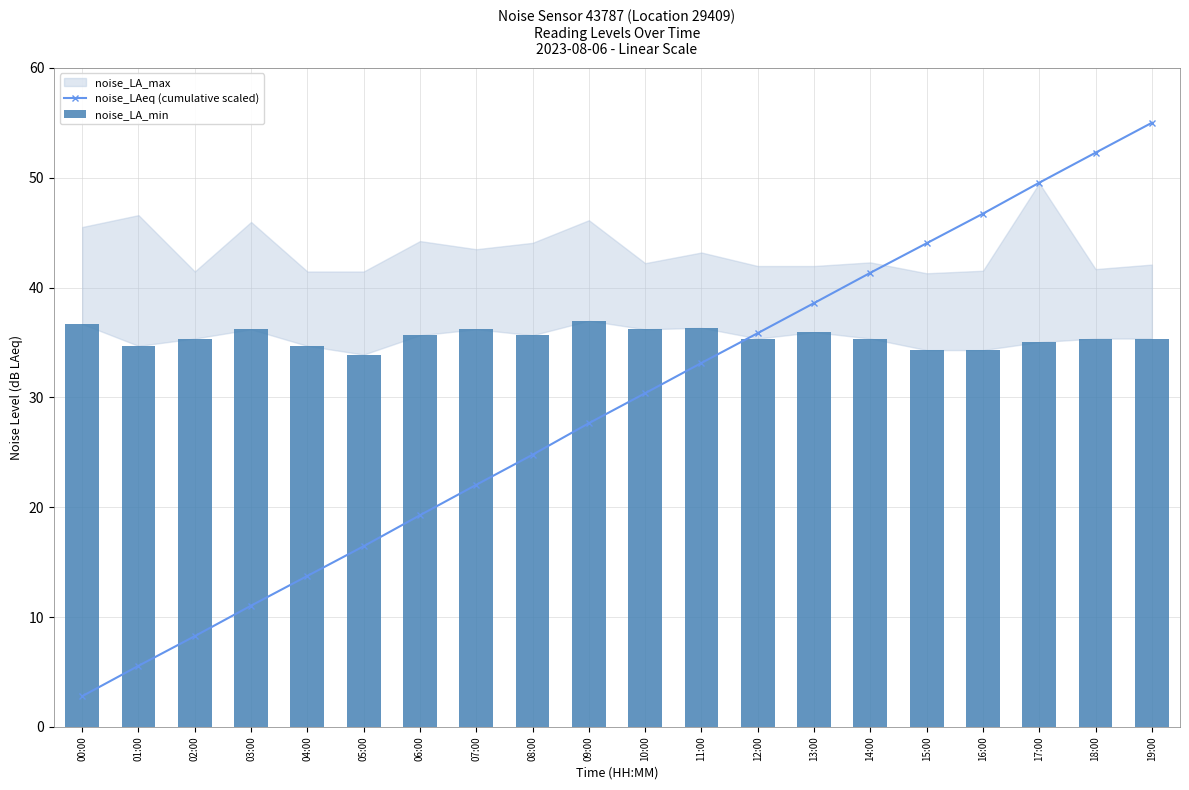

The value of noise_LA_min at 09:00 is 18.4. True or false?

False